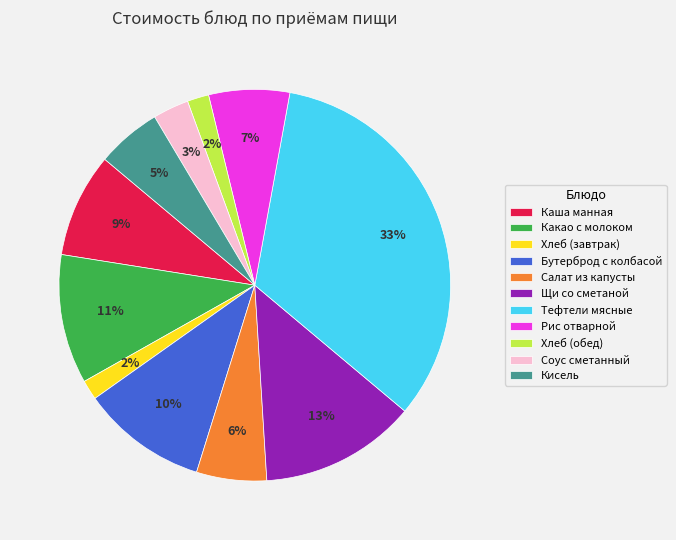

Is the sum of Рис отварной and Соус сметанный greater than half?

No